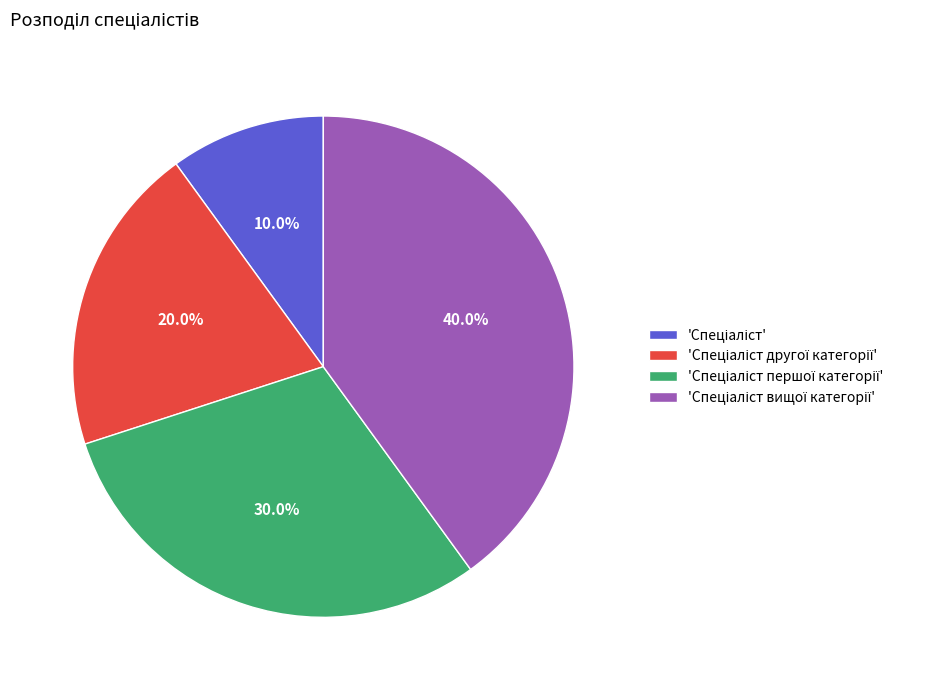

Is there a majority slice in this chart?

No